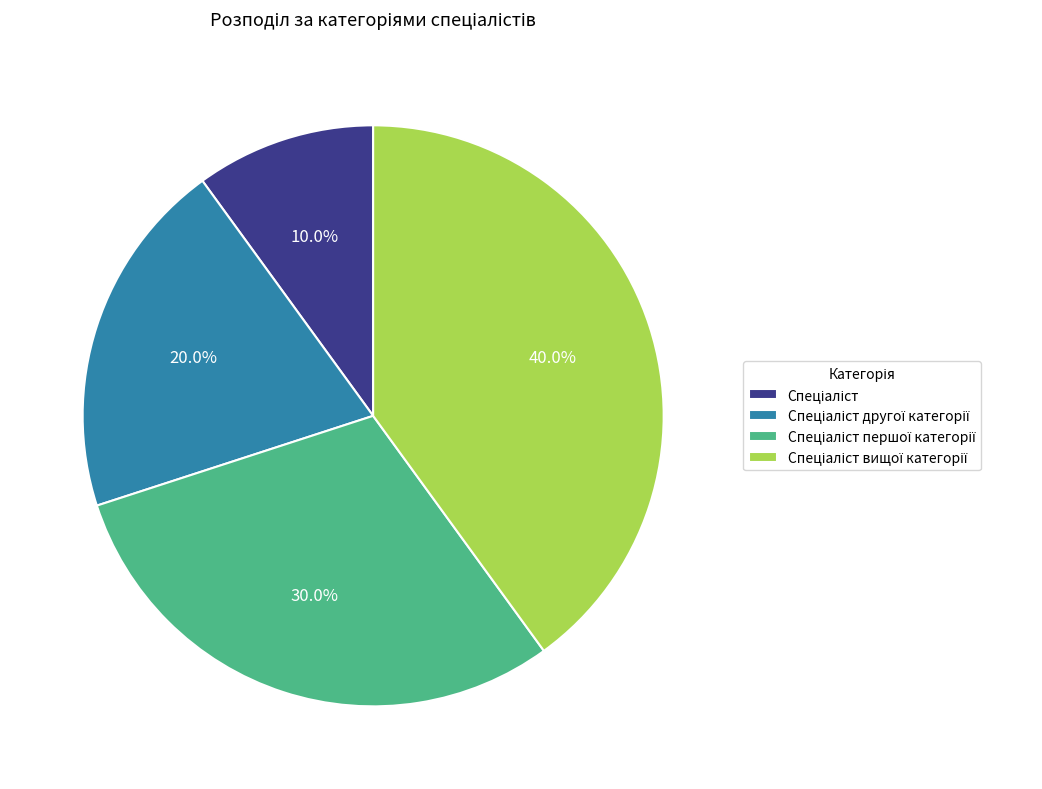

To the nearest percent, what is the difference between the largest and smallest slice percentages?

30%